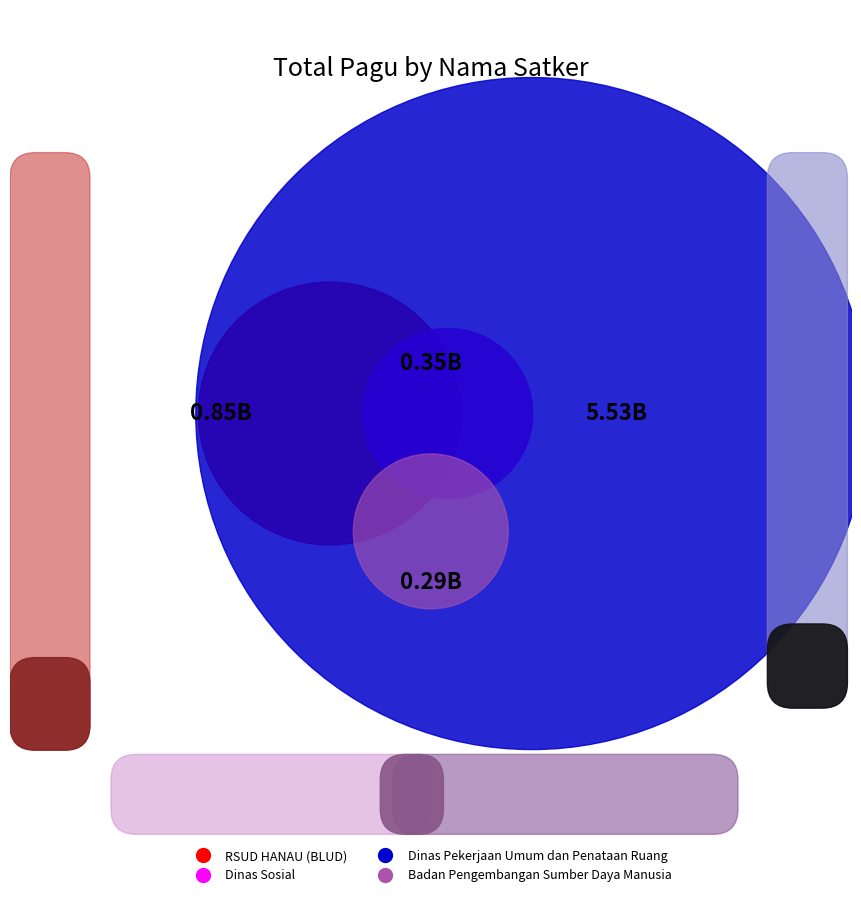

Which slice is the smallest?

Badan Pengembangan Sumber Daya Manusia